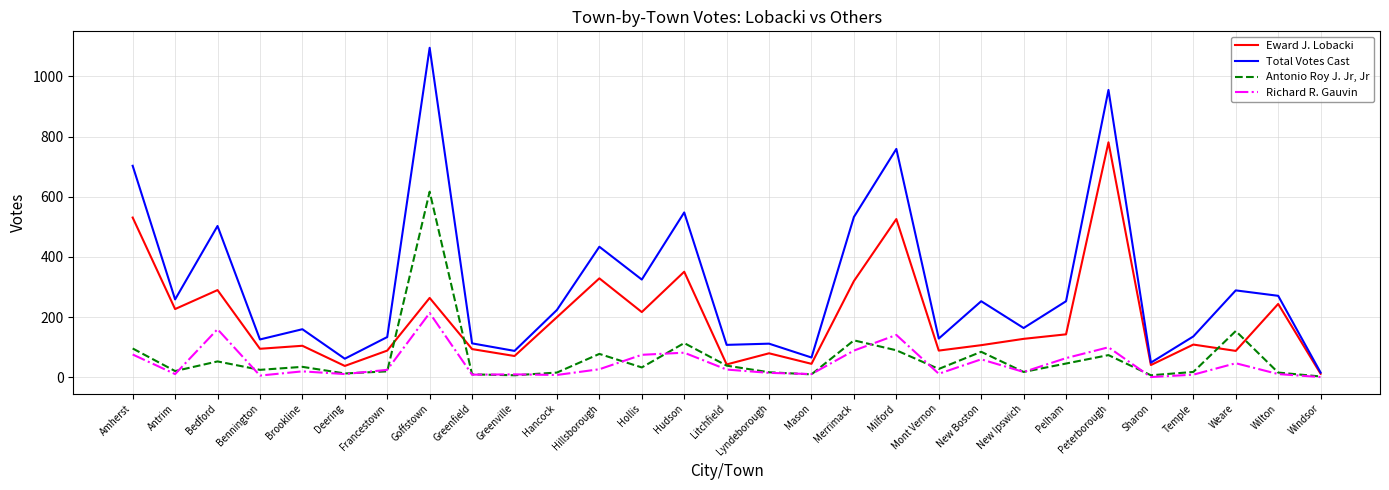

What is the difference between the second highest and minimum values in the Richard R. Gauvin series?

159